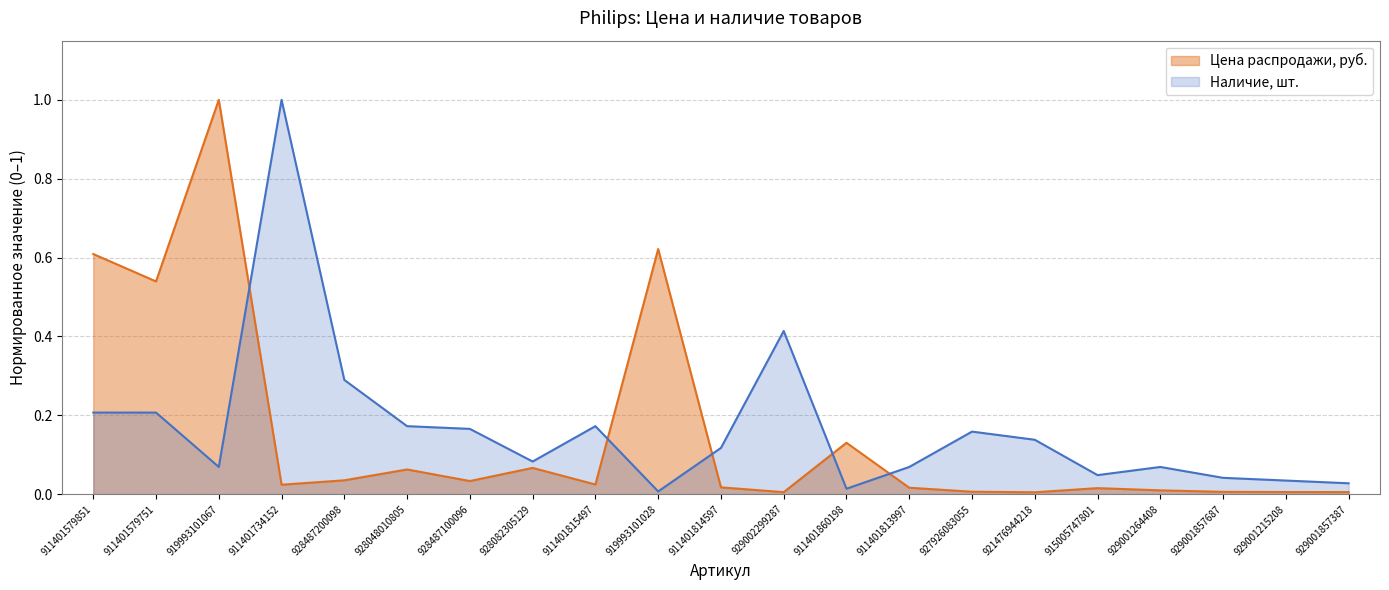

Where is Цена распродажи, руб. nearest to the value 0?

921476944218